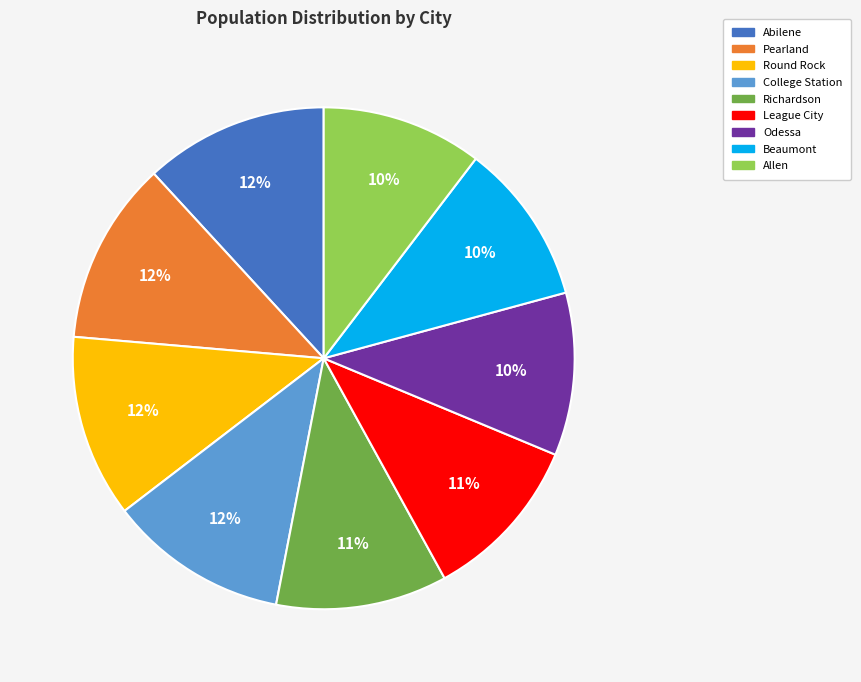

Count the number of slices in the pie.

9